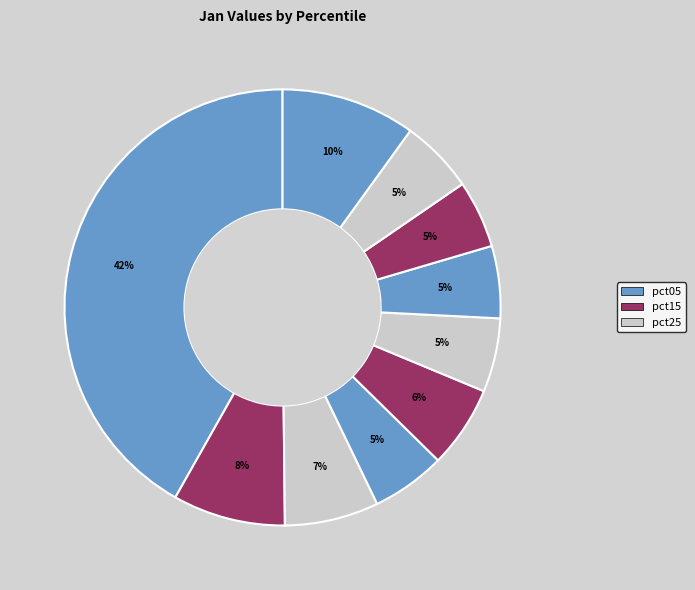

How many segments does this pie chart have?

10